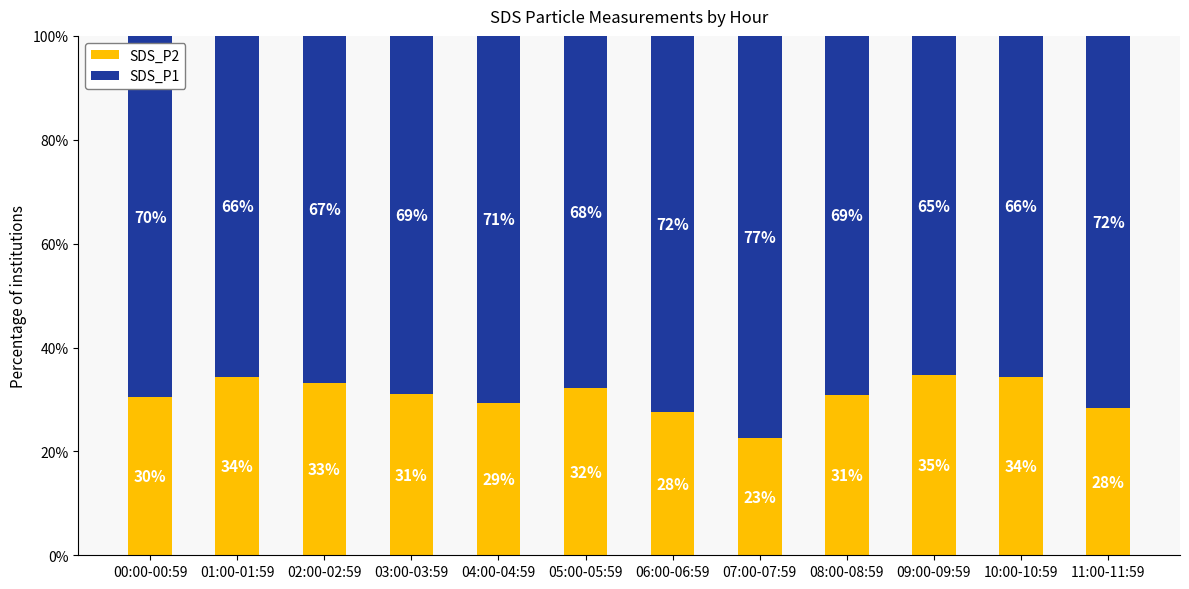

Which series has the widest spread of values?

SDS_P2